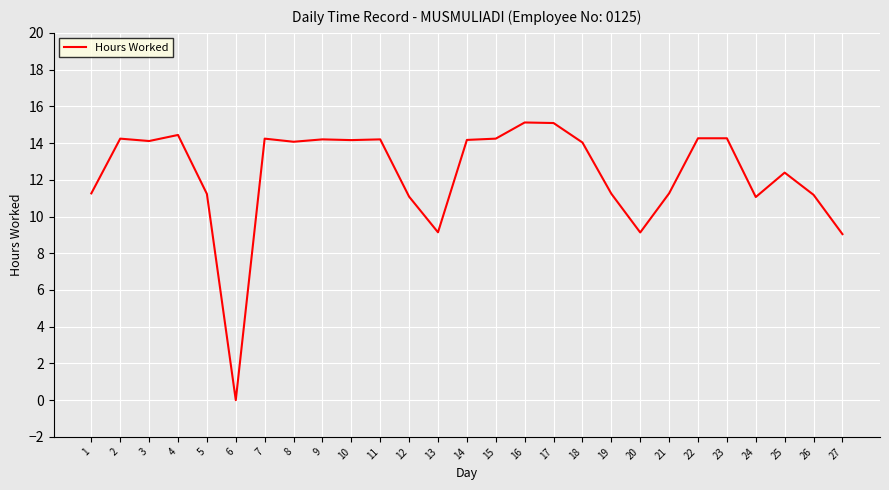

Read the value at 1.

11.3